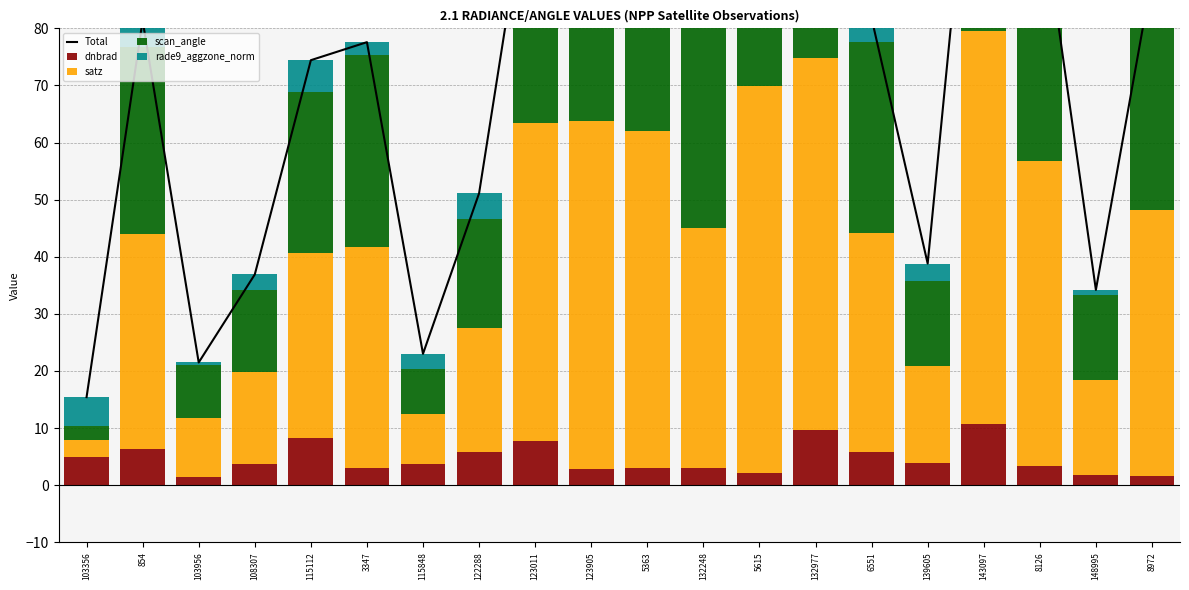

At which category is the sum across all series the highest?

143097